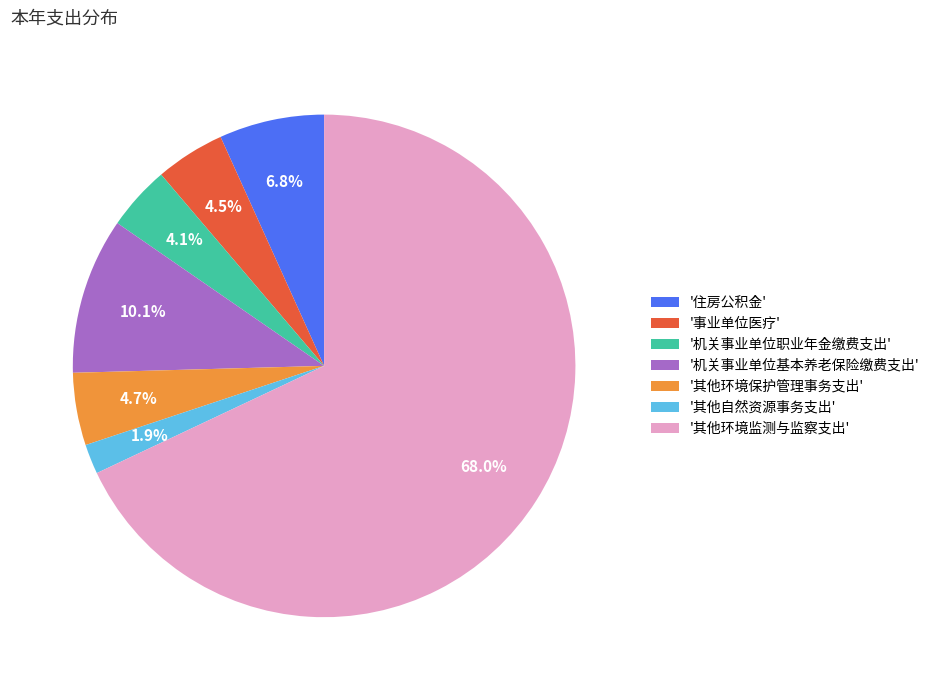

What is the majority slice?

'其他环境监测与监察支出'